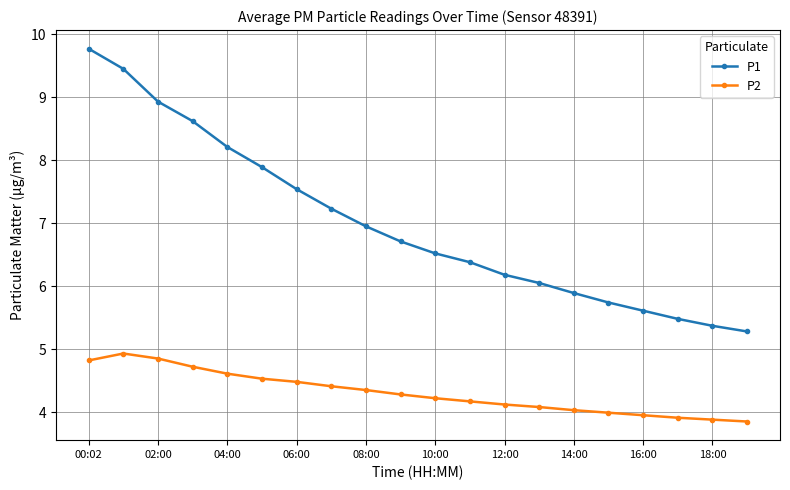

What is the difference between the maximum and minimum values in the P2 series?

1.1